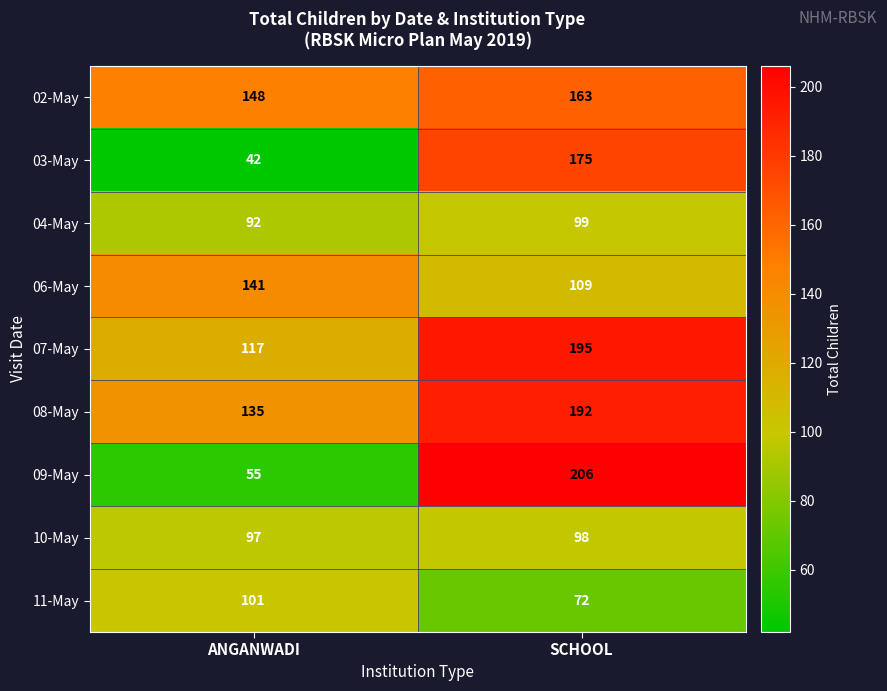

The value of 07-May at ANGANWADI is 117. True or false?

True